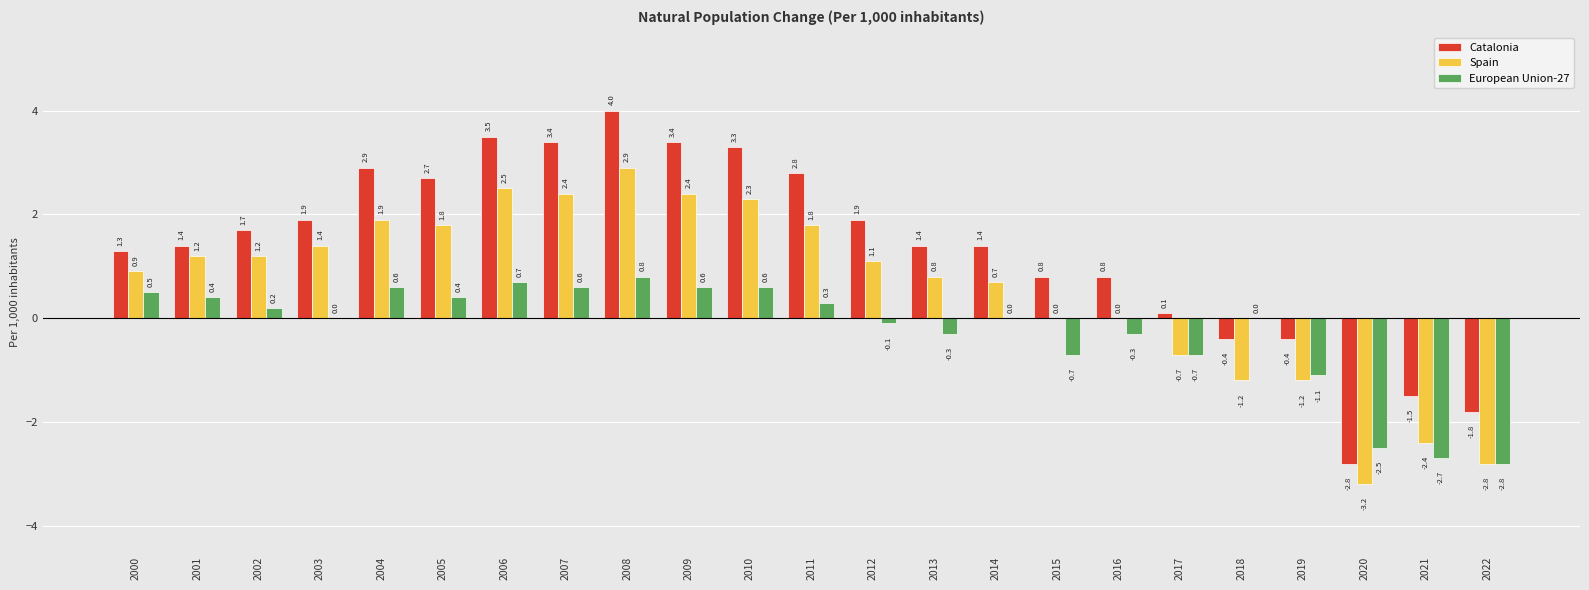

Where does the Spain series first go above 1?

2001